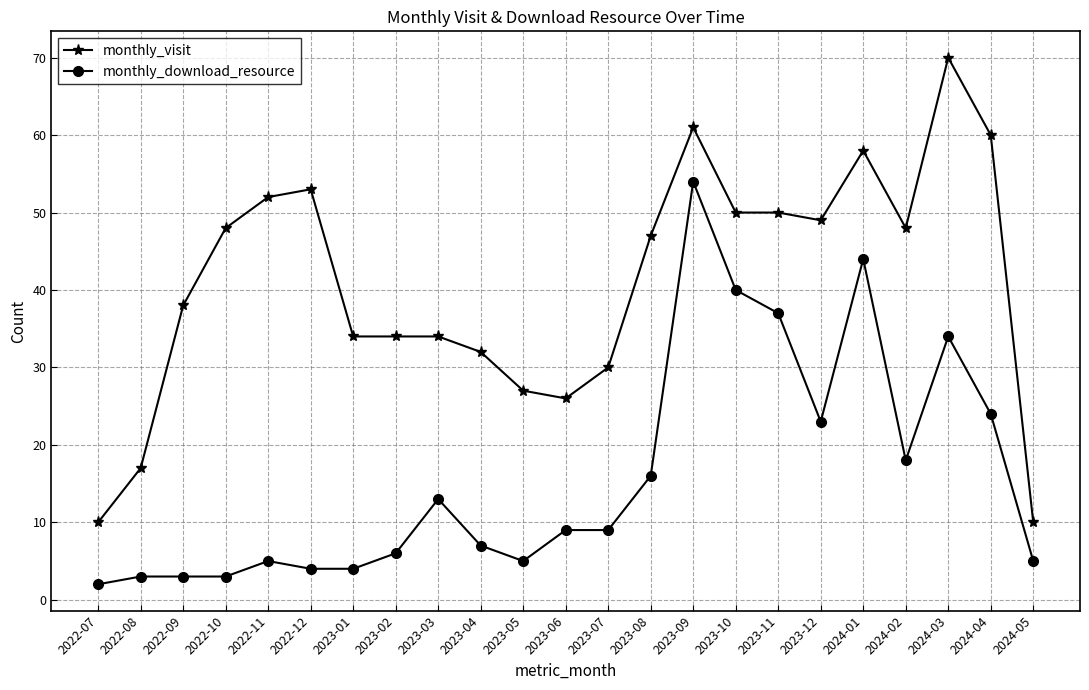

True or false: monthly_visit has more than 1 interior local peaks.

True